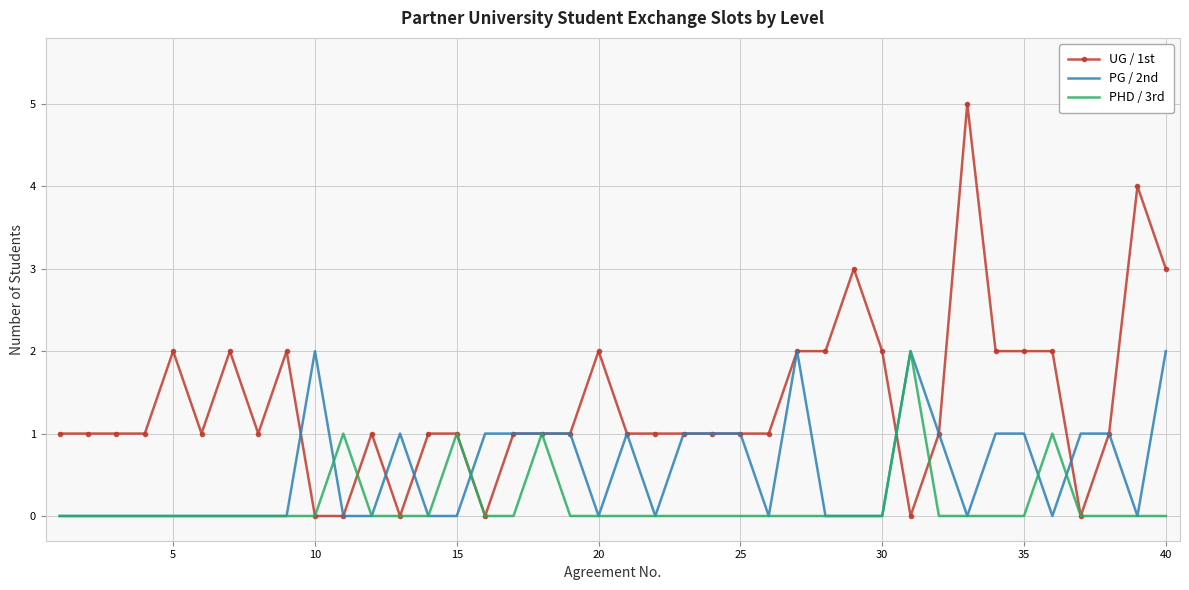

Reading left to right, list all the values displayed in this chart.

UG / 1st: 1	1	1	1	2	1	2	1	2	0	0	1	0	1	1	0	1	1	1	2	1	1	1	1	1	1	2	2	3	2	0	1	5	2	2	2	0	1	4	3
PG / 2nd: 0	0	0	0	0	0	0	0	0	2	0	0	1	0	0	1	1	1	1	0	1	0	1	1	1	0	2	0	0	0	2	1	0	1	1	0	1	1	0	2
PHD / 3rd: 0	0	0	0	0	0	0	0	0	0	1	0	0	0	1	0	0	1	0	0	0	0	0	0	0	0	0	0	0	0	2	0	0	0	0	1	0	0	0	0